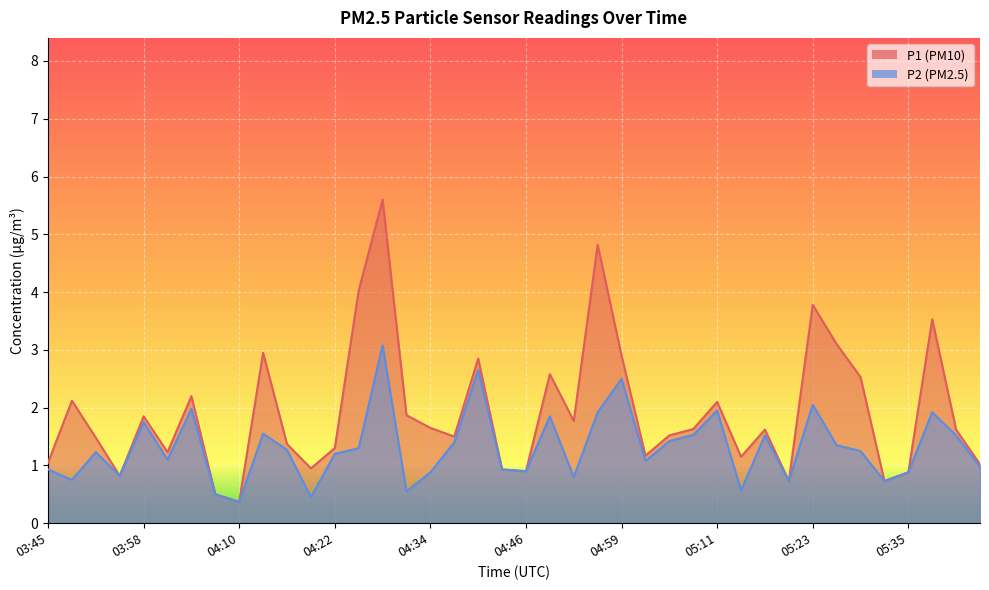

The P1 series shows 1.4 at 05:35. True or false?

False